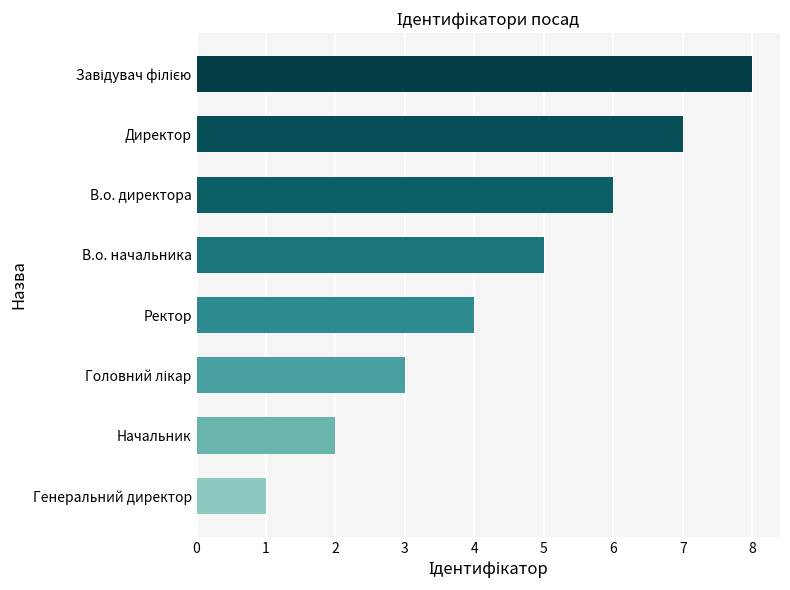

What is the greatest value displayed?

8